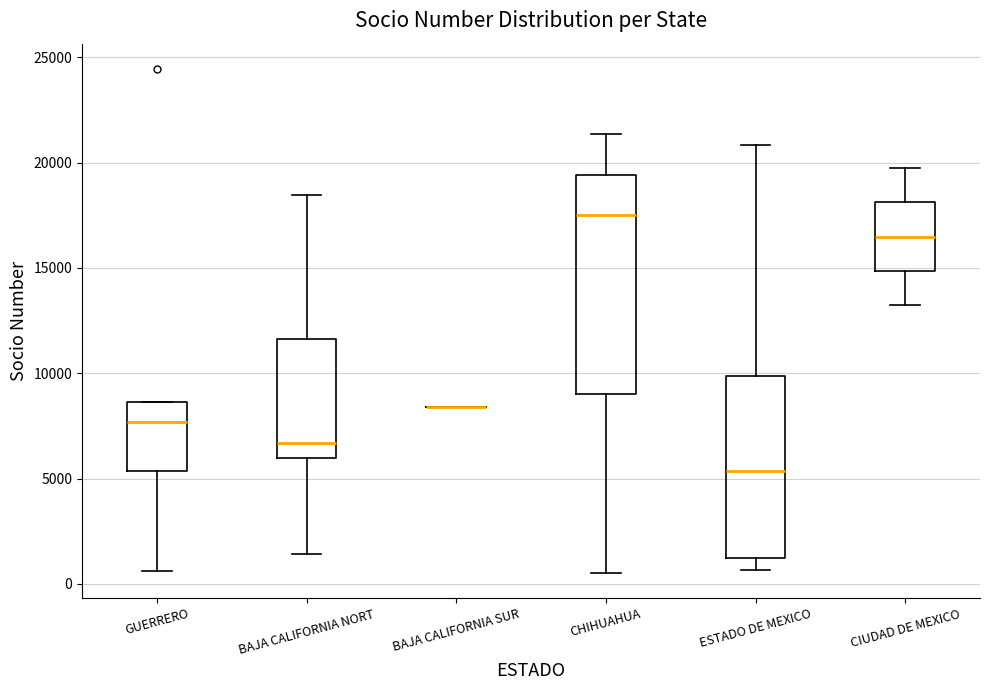

Reading left to right, transcribe this box plot: for each box, give where its median line is, the range the box spans, and where its two whiskers end, as read against the y-axis. The values are not printed on the chart, so give them approximately, as read against the axis.

GUERRERO: median 7500, box 5500 to 8500, whiskers 500 to 8500
BAJA CALIFORNIA NORT: median 6500, box 6000 to 11500, whiskers 1500 to 18500
BAJA CALIFORNIA SUR: box collapsed to a line at 8500, whiskers 8500 to 8500
CHIHUAHUA: median 17500, box 9000 to 19500, whiskers 500 to 21500
ESTADO DE MEXICO: median 5500, box 1000 to 10000, whiskers 500 to 21000
CIUDAD DE MEXICO: median 16500, box 15000 to 18000, whiskers 13000 to 19500